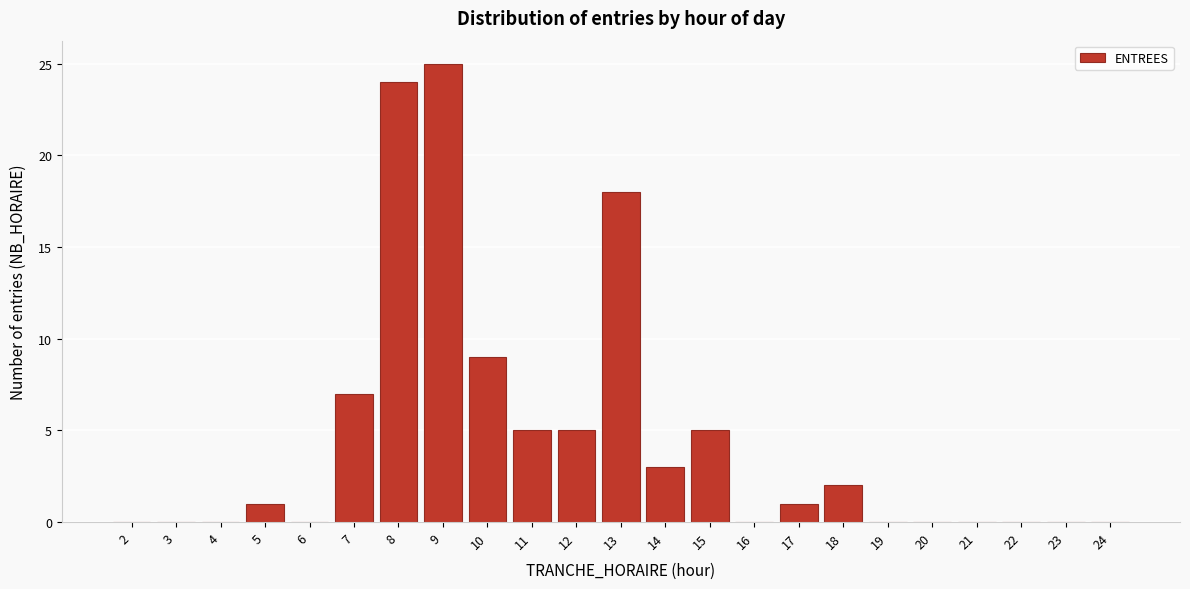

Reading left to right, transcribe all the data shown in this chart.

2=0	3=0	4=0	5=1	6=0	7=7	8=24	9=25	10=9	11=5	12=5	13=18	14=3	15=5	16=0	17=1	18=2	19=0	20=0	21=0	22=0	23=0	24=0